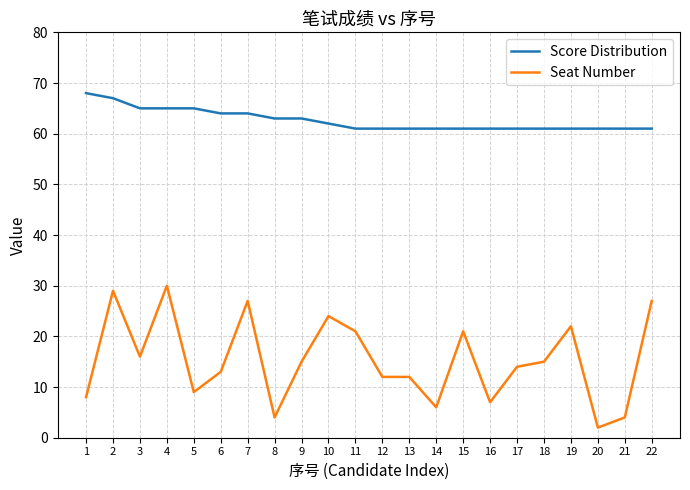

What is the maximum value for Seat Number?

30